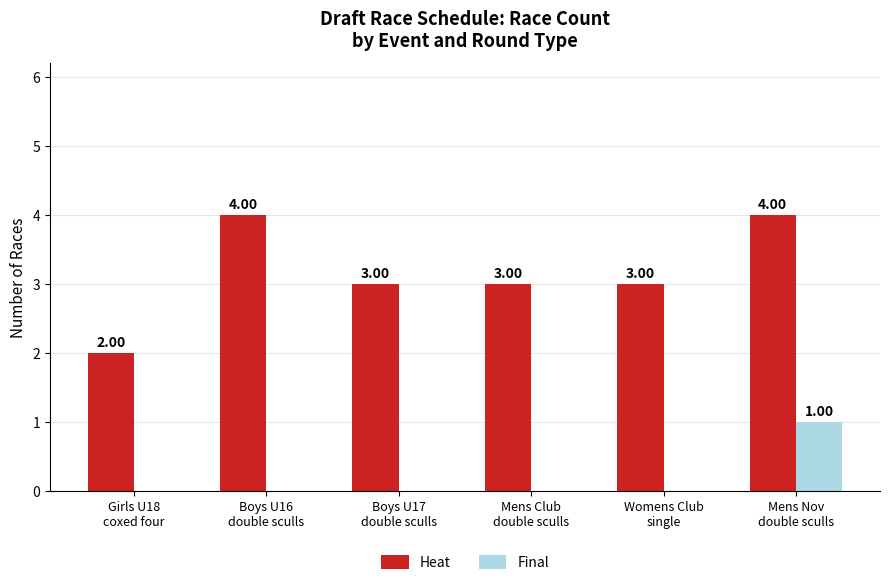

What is the sum of all Heat values?

19